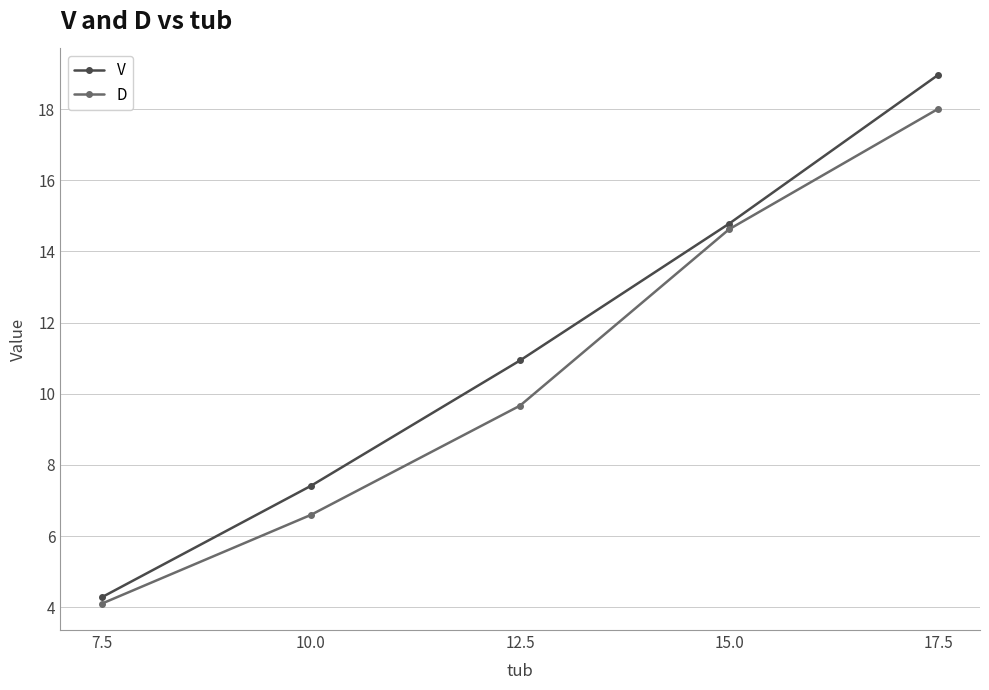

Reading right to left, extract all data points from this chart.

V: 17.5=19.0	15.0=14.8	12.5=10.9	10.0=7.4	7.5=4.3
D: 17.5=18.0	15.0=14.6	12.5=9.7	10.0=6.6	7.5=4.1